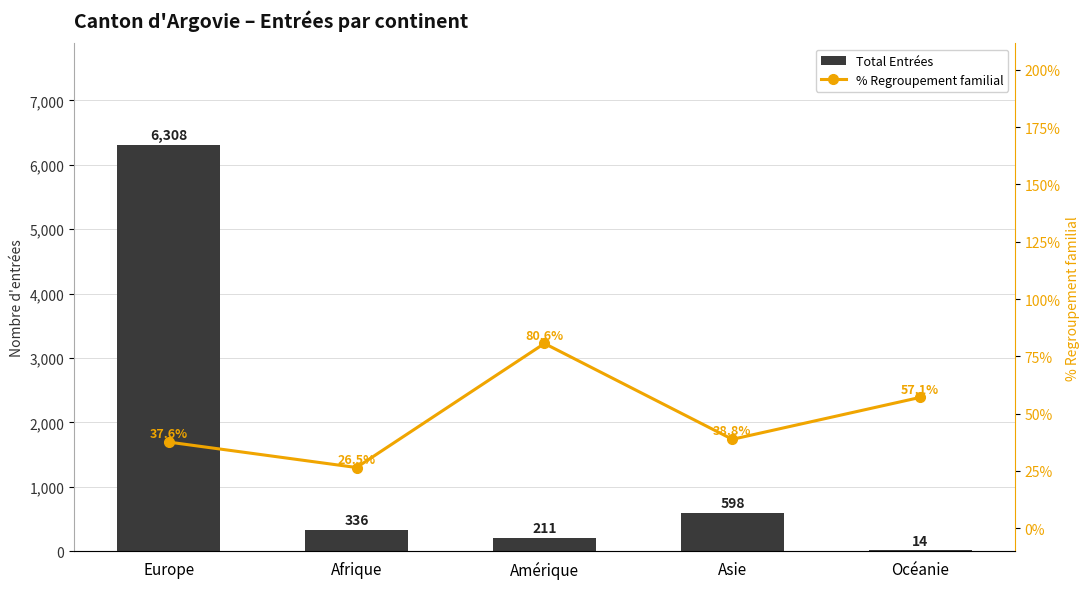

Where is % Regroupement familial nearest to the value 53?

Océanie